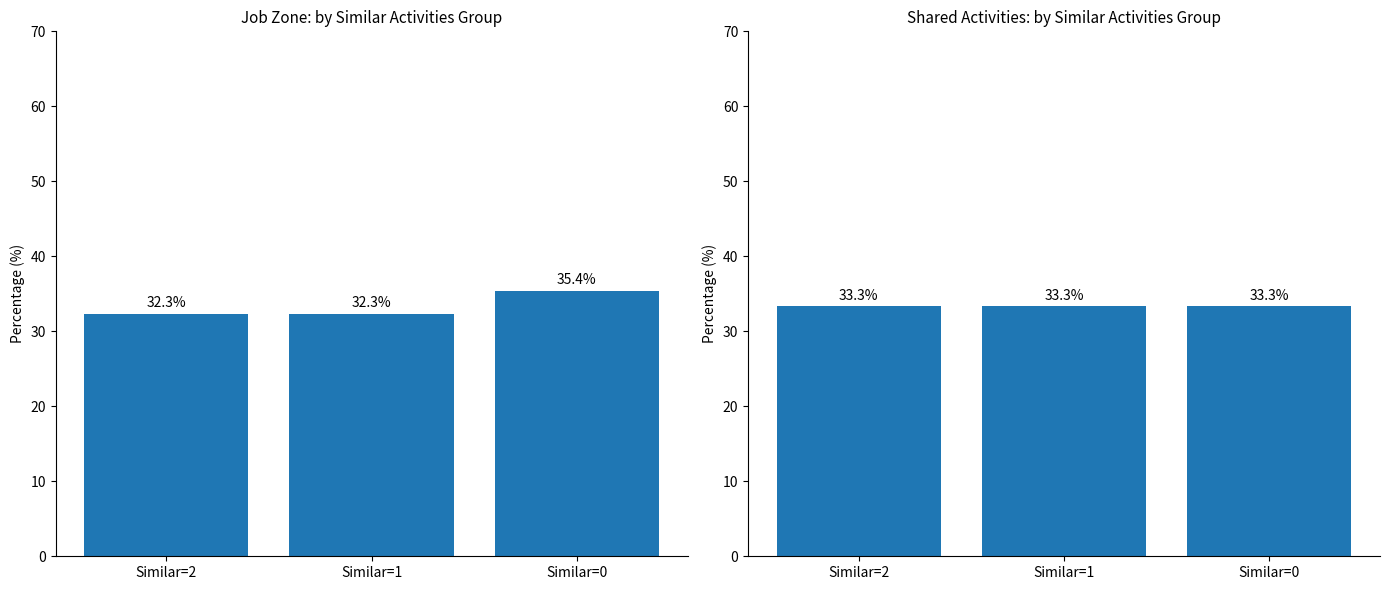

At which label does Job Zone reach its peak?

Similar=0